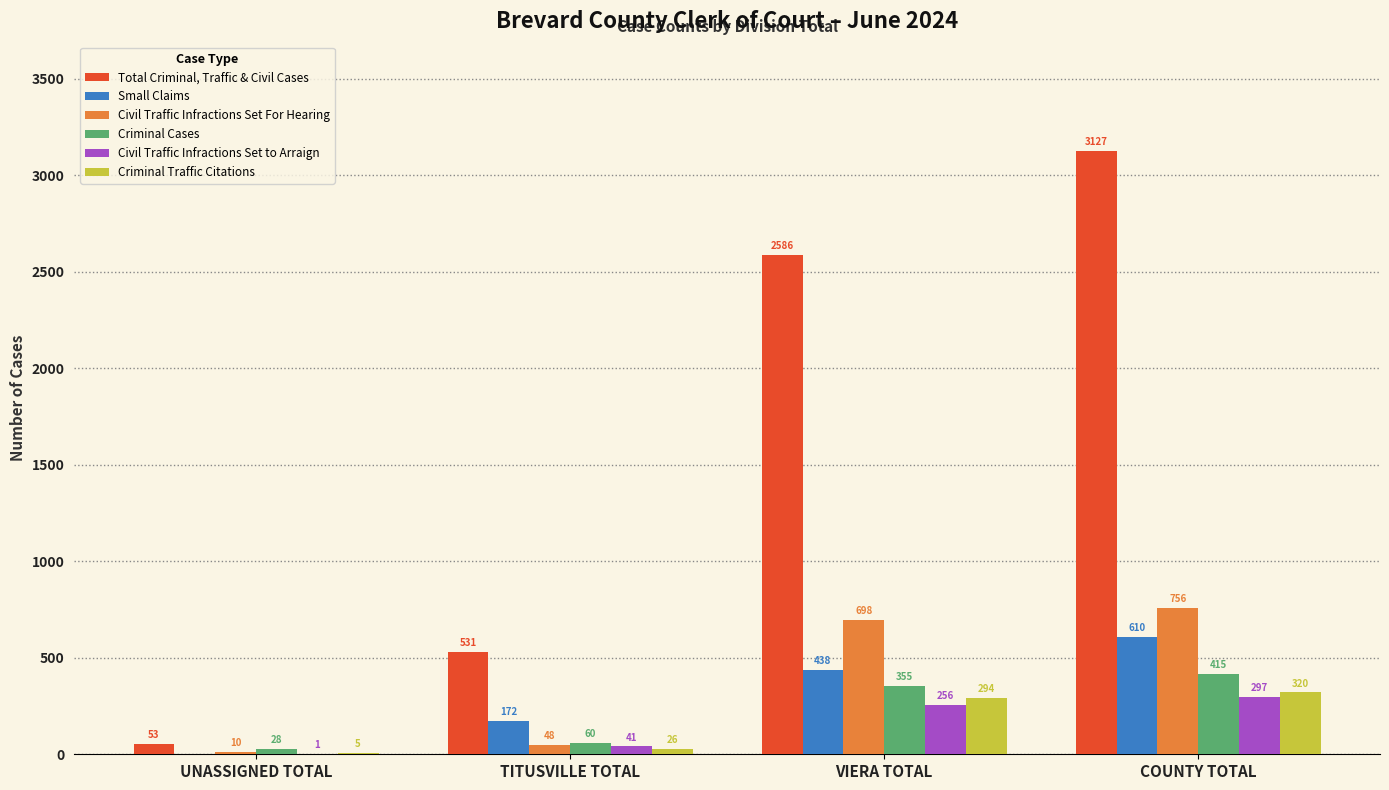

Which series changed the most between TITUSVILLE TOTAL and VIERA TOTAL?

Total Criminal, Traffic & Civil Cases